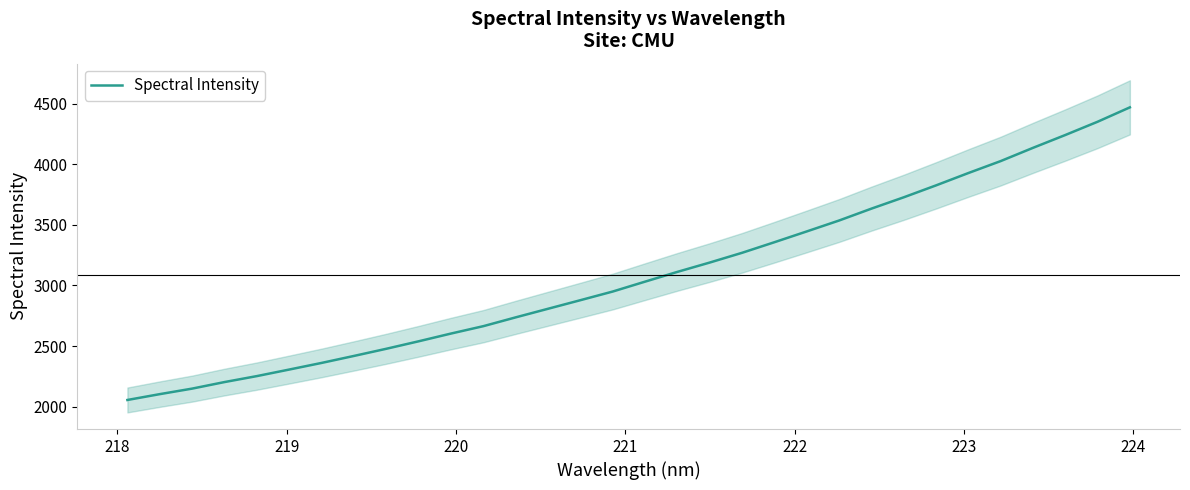

Reading left to right, what are all the values shown in this chart?

2054.8	2102.9	2148.5	2202.6	2251.8	2305.9	2360.5	2418.2	2477.3	2539.1	2602.9	2663.9	2736.6	2807.5	2878.3	2949.7	3031.3	3111.9	3188.8	3269.3	3356.6	3445.5	3535.6	3633.5	3727.0	3825.4	3927.3	4025.9	4135.1	4241.0	4350.4	4469.2